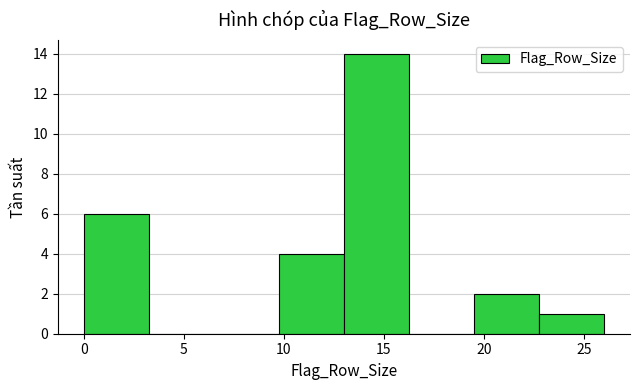

Reading left to right, list every bar in this chart as the range it spans on the x-axis followed by its height. Neither the bar edges nor the heights are printed on the chart, so give them approximately, as read against the axes.

0.00 to 3.25: 6
3.25 to 6.50: 0
6.50 to 9.75: 0
9.75 to 13.00: 4
13.00 to 16.25: 14
16.25 to 19.50: 0
19.50 to 22.75: 2
22.75 to 26.00: 1